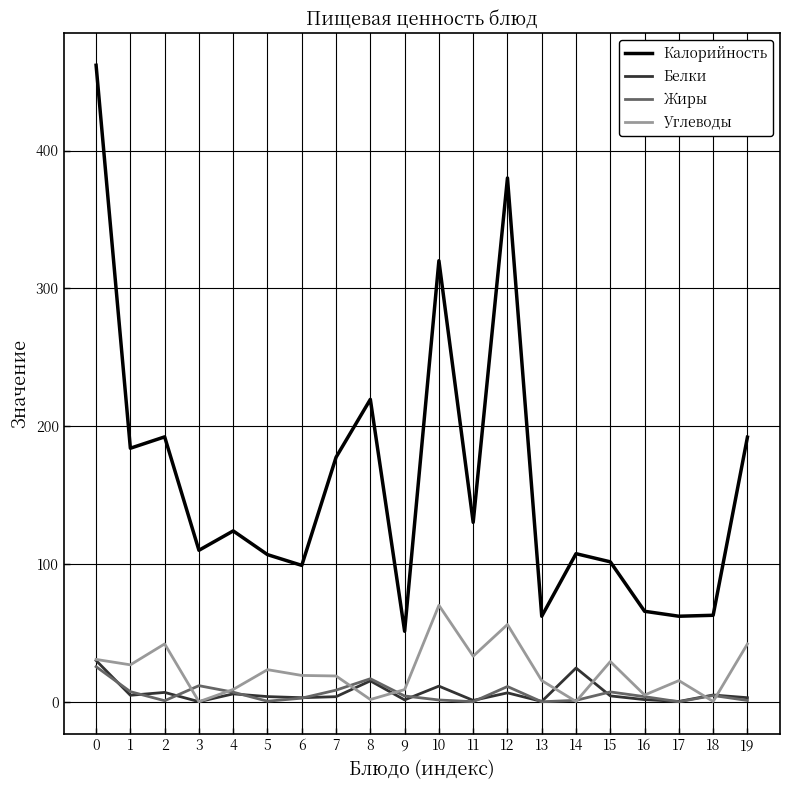

Is it true that Белки equals 1.6 at 16?

True